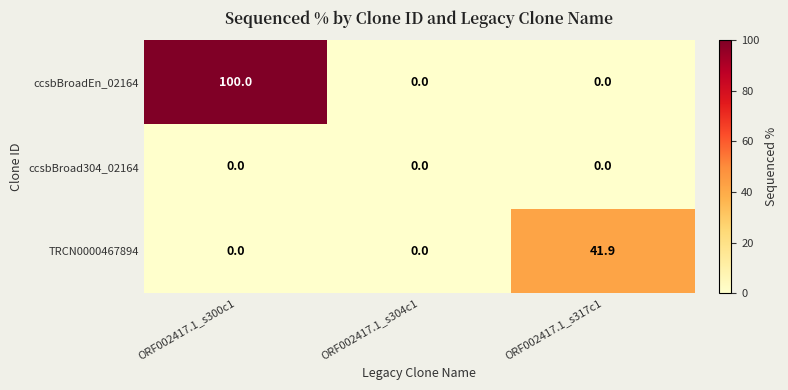

Rank the series by their average value, from lowest to highest.

ccsbBroad304_02164, TRCN0000467894, ccsbBroadEn_02164